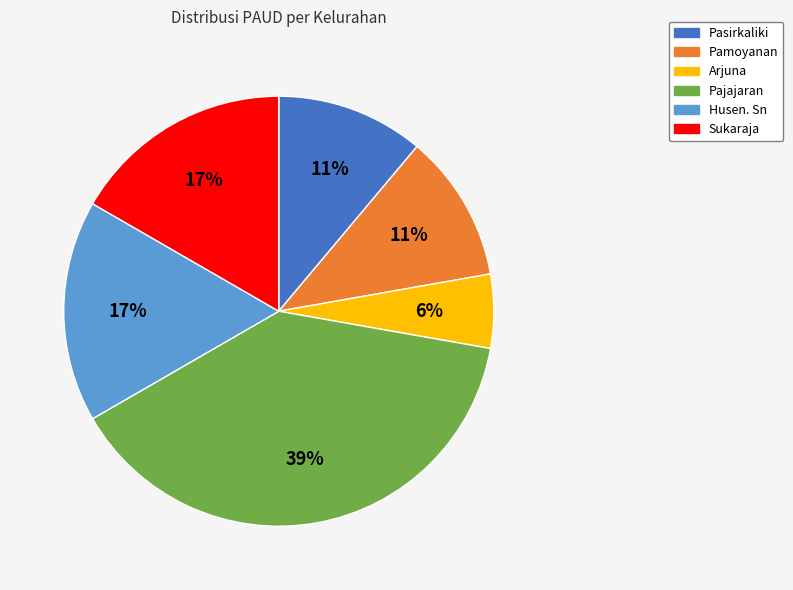

True or false: Sukaraja accounts for 8% of the total.

False